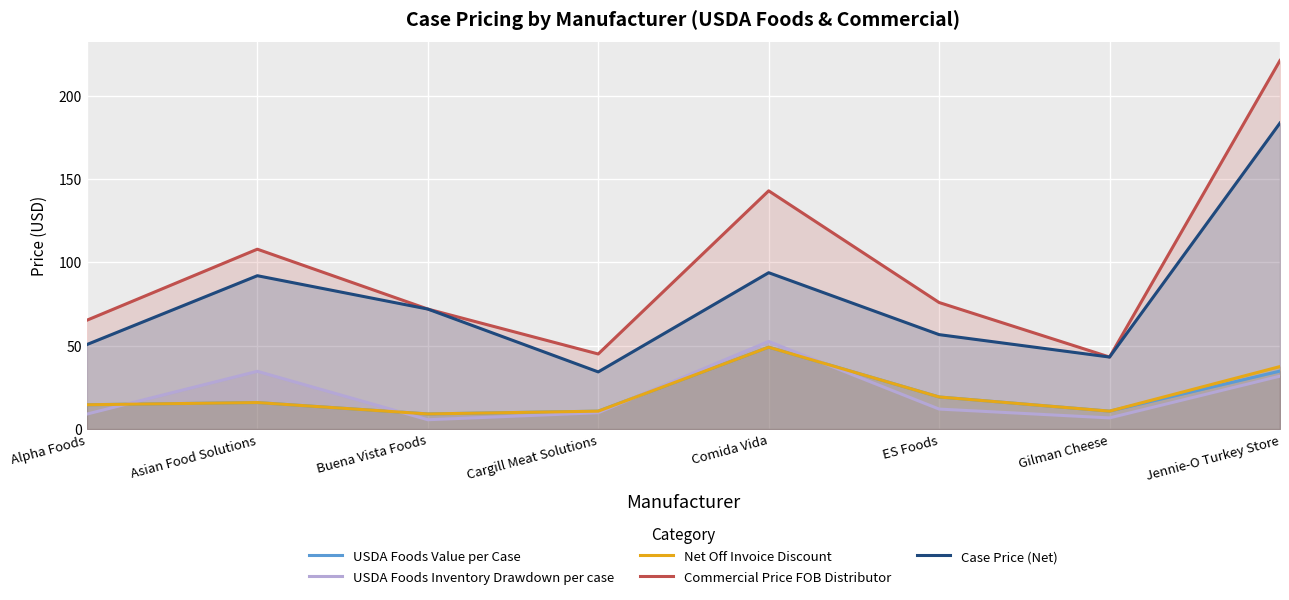

What is the total value across all series at Gilman Cheese?

114.7